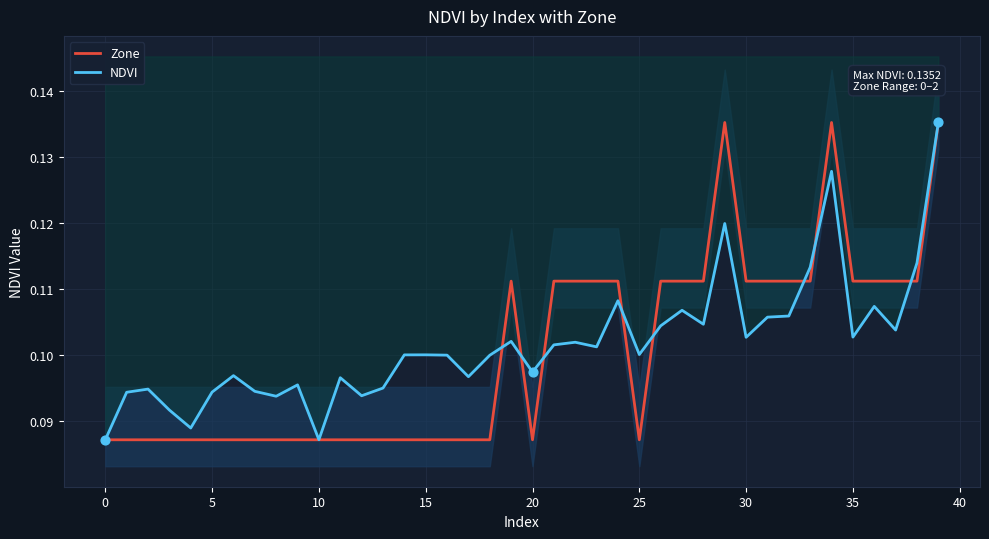

Which series contains the lowest Y value?

Zone